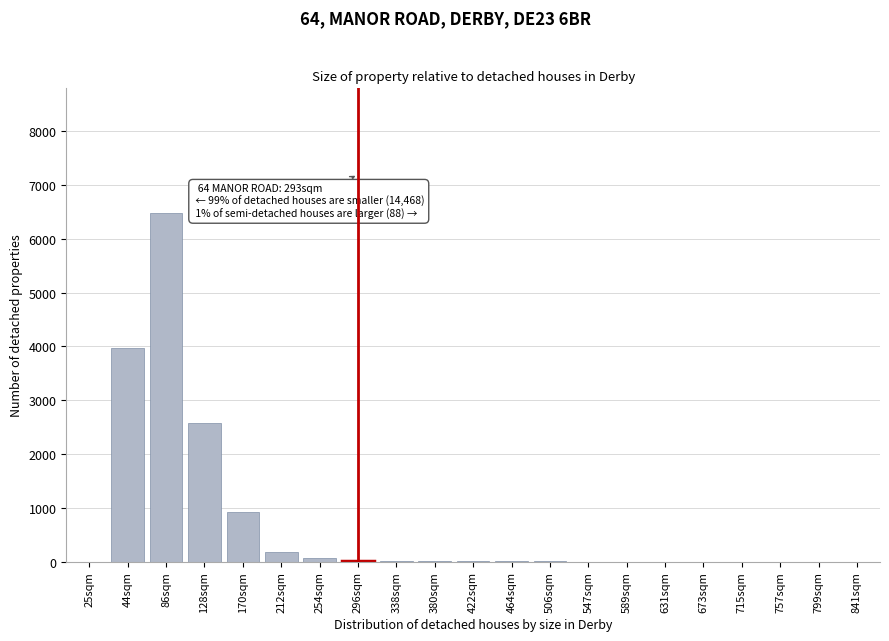

What is the maximum value shown in the chart?

6480